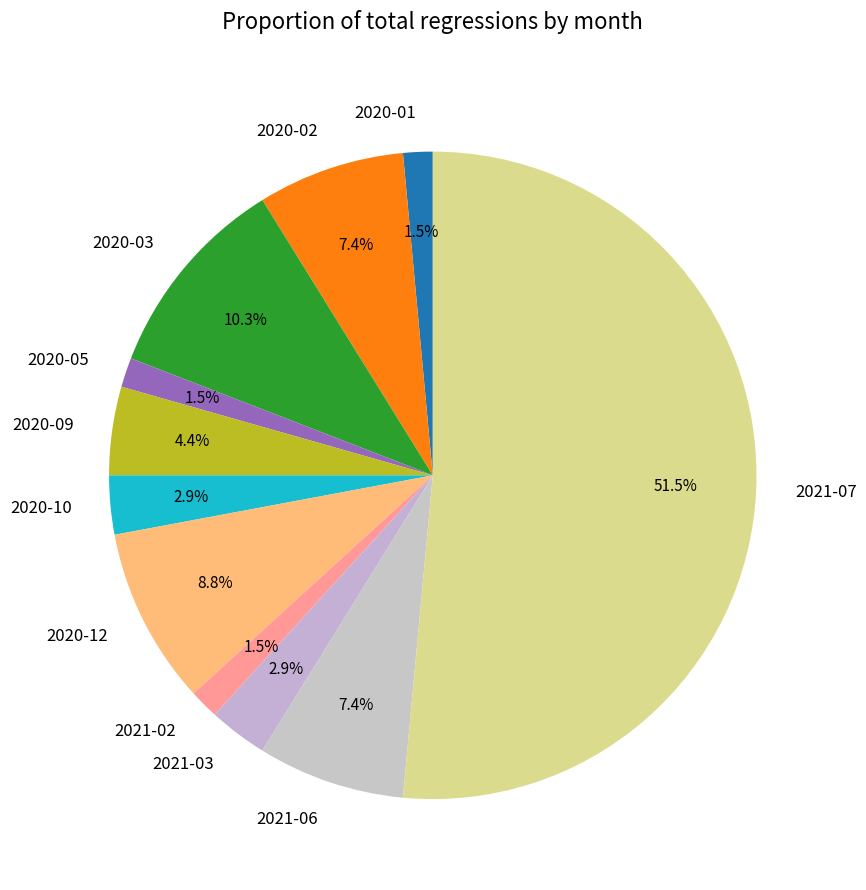

Which category has the biggest portion of the pie?

2021-07